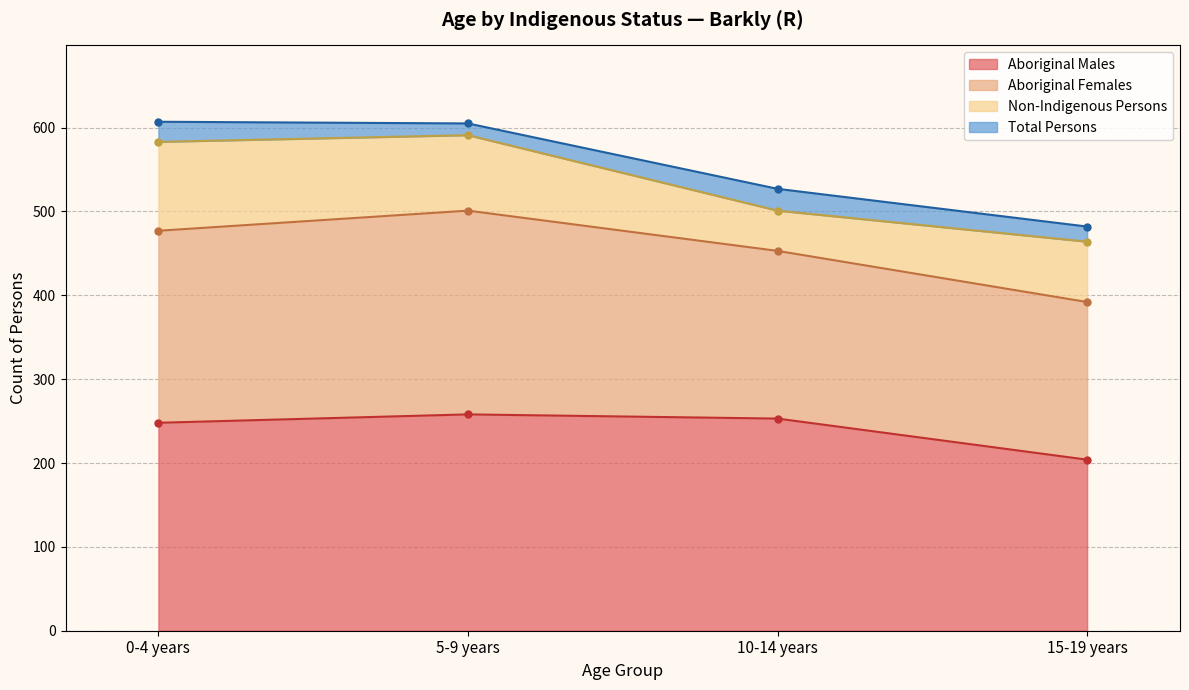

Which series has the widest spread of values?

Total Persons